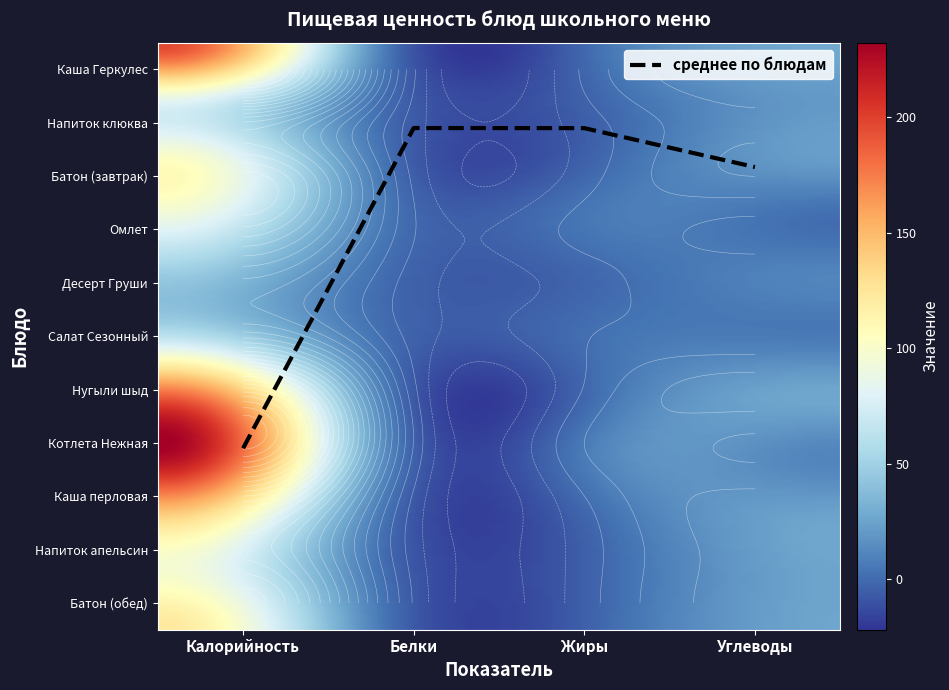

How many data points in Напиток из клюквы с яблоками are above 20?

2